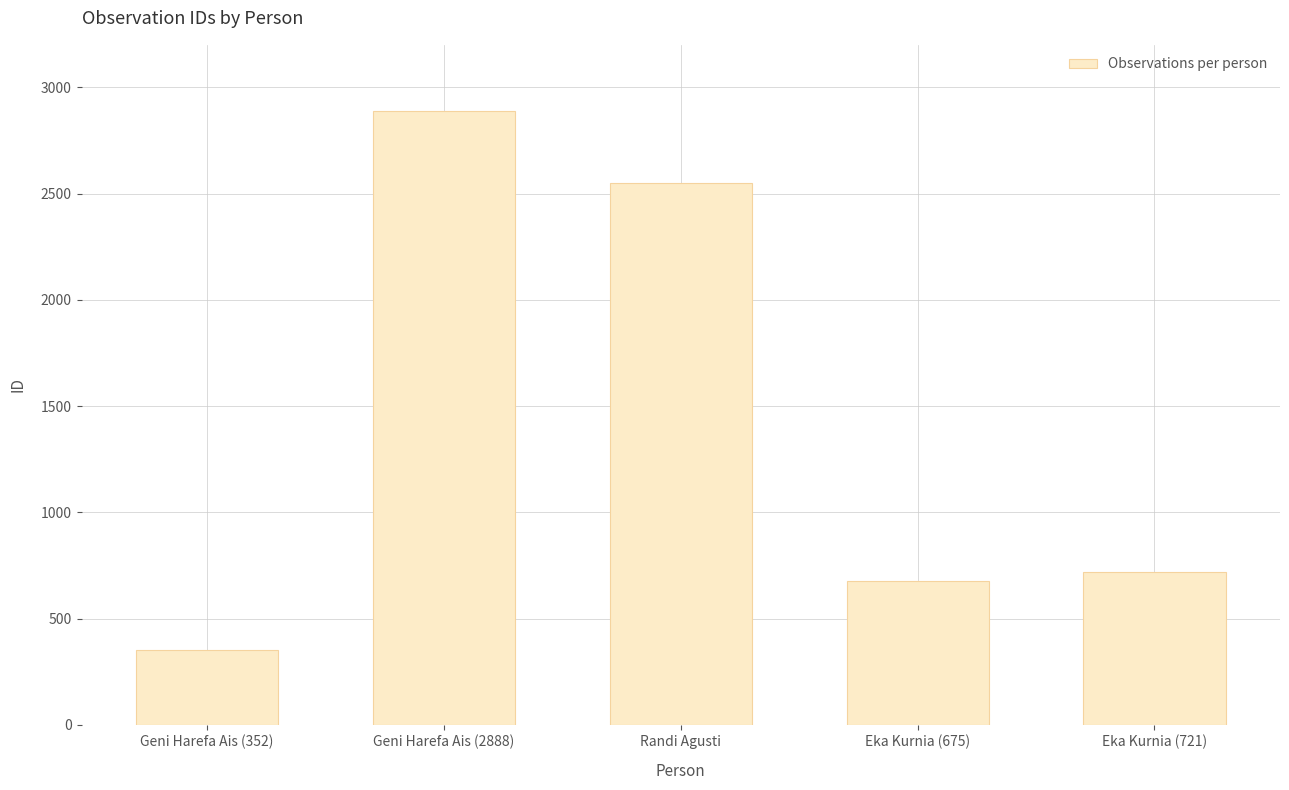

Count the number of categories in the chart.

5